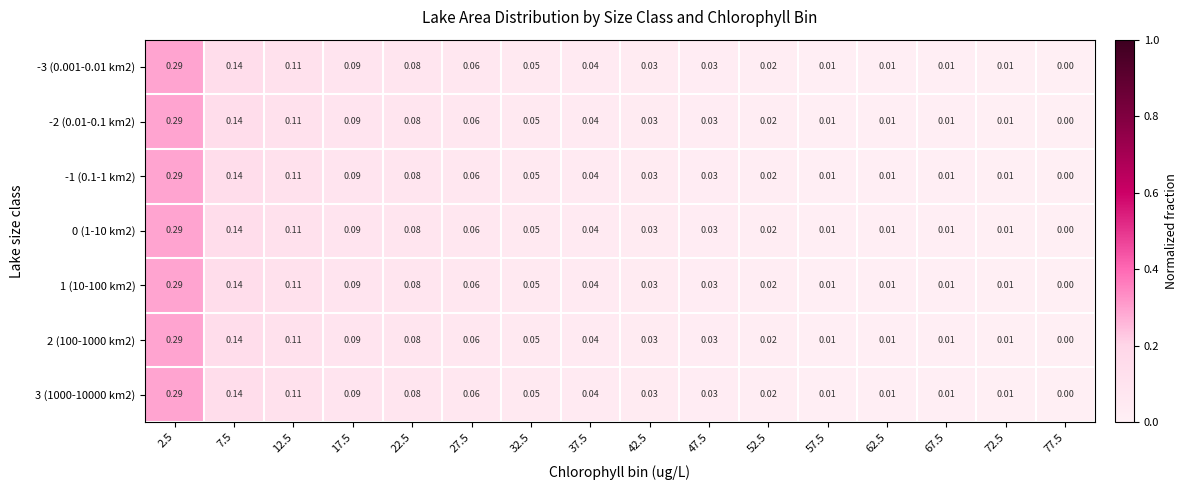

How many distinct data groups are displayed?

7